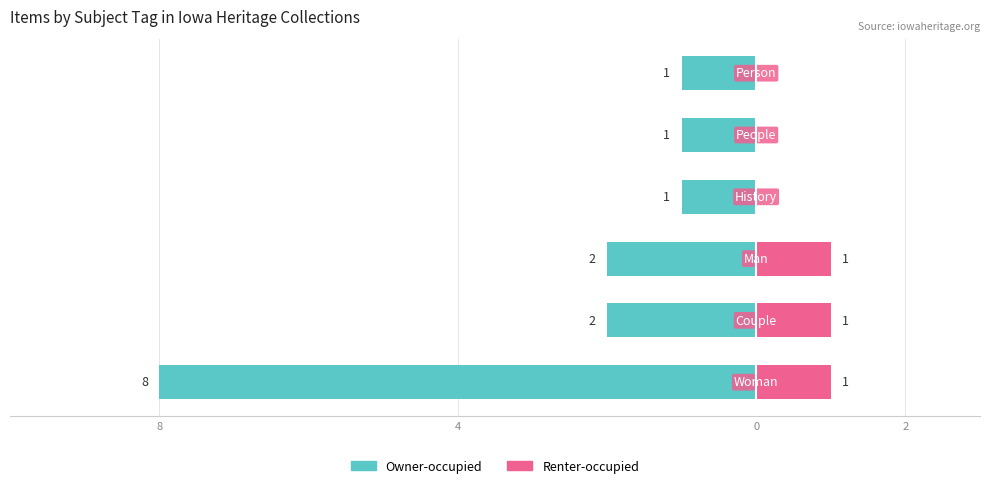

What are all the series names shown in the legend?

Owner-occupied, Renter-occupied